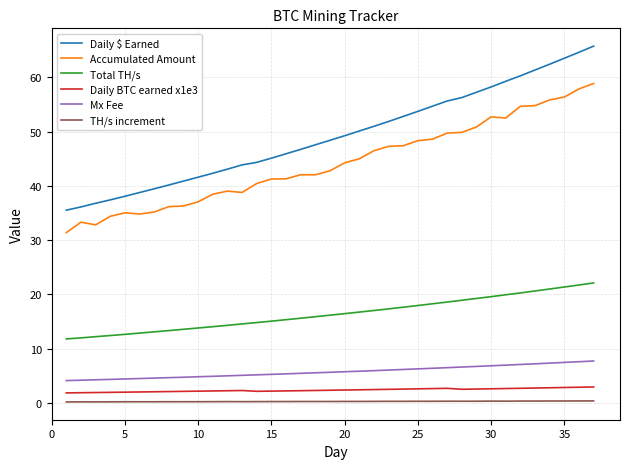

Which series has the largest range (max minus min)?

Daily $ Earned